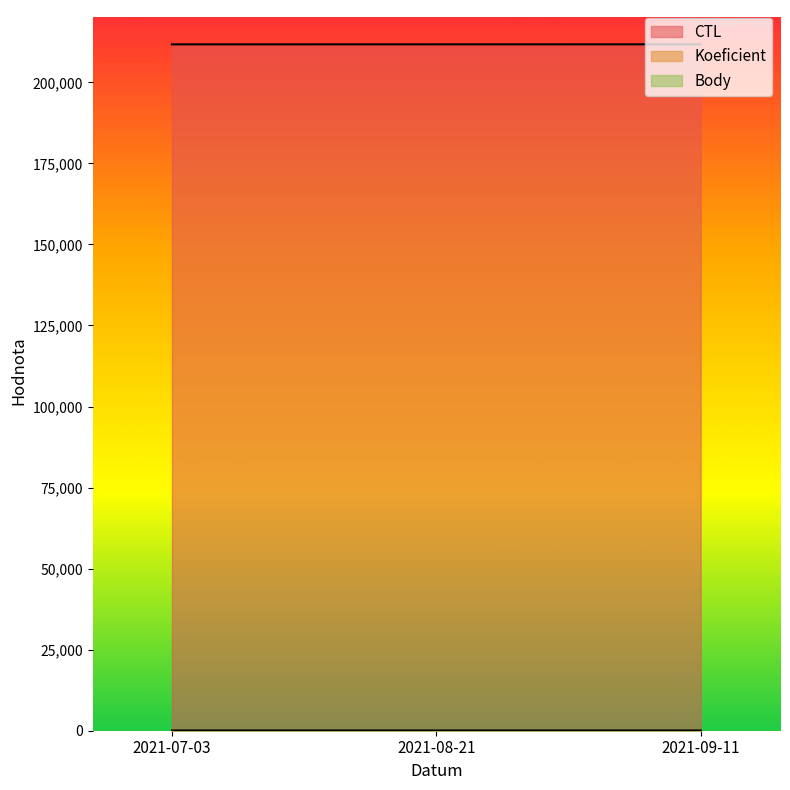

At which label does Koeficient reach its minimum?

2021-07-03